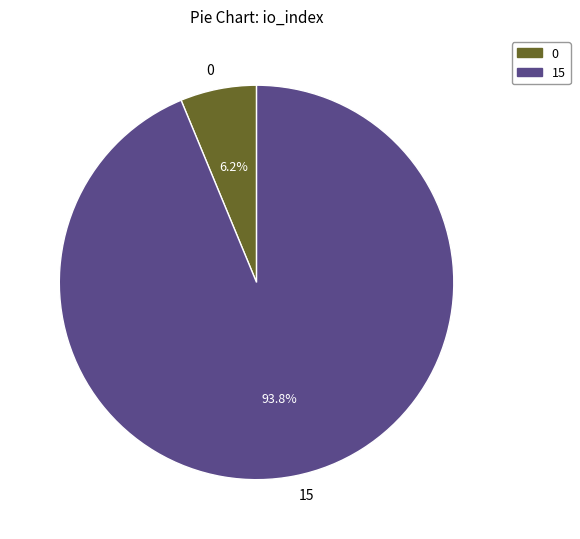

Count the number of slices in the pie.

2